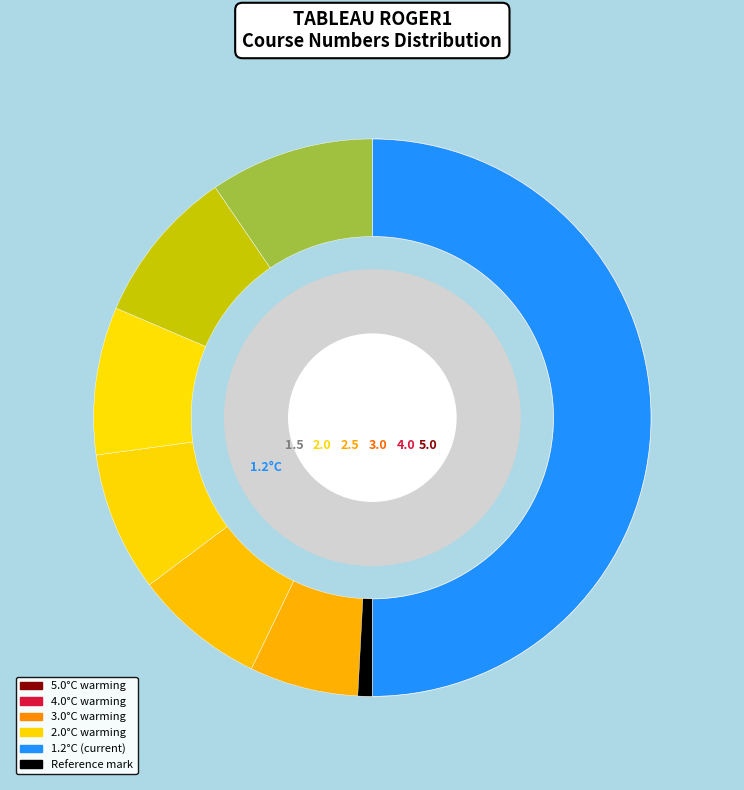

Does 2 represent more than half of the total?

No